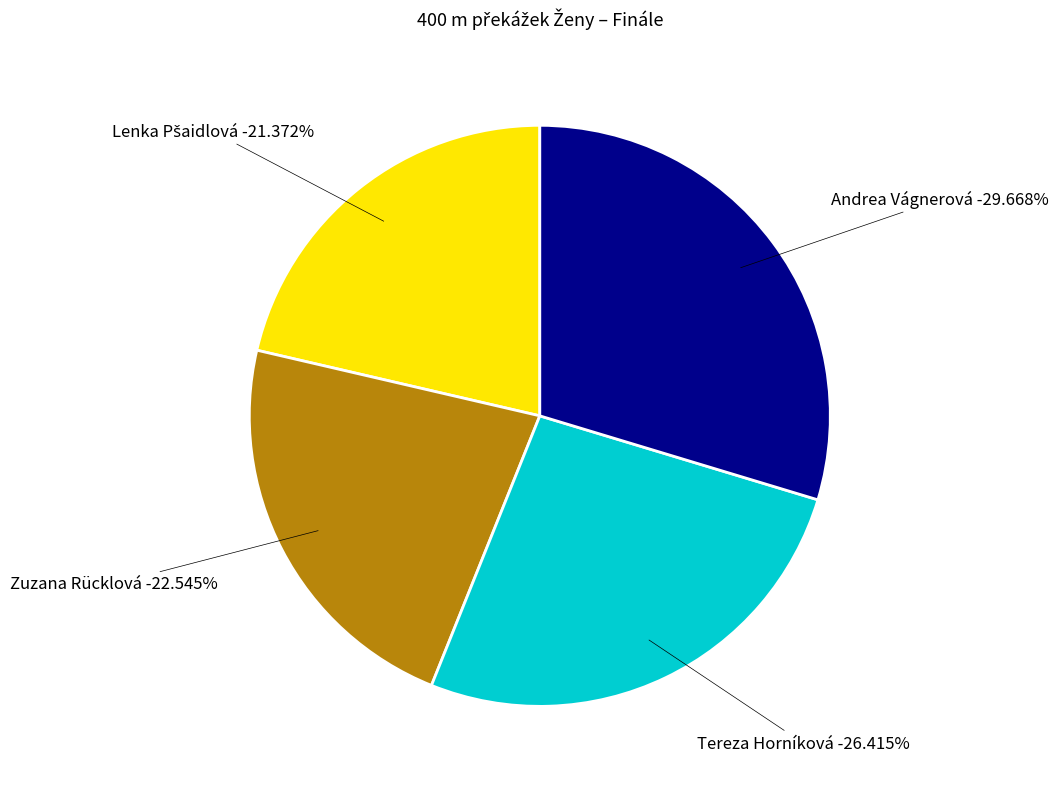

How many slices are in this pie chart?

4